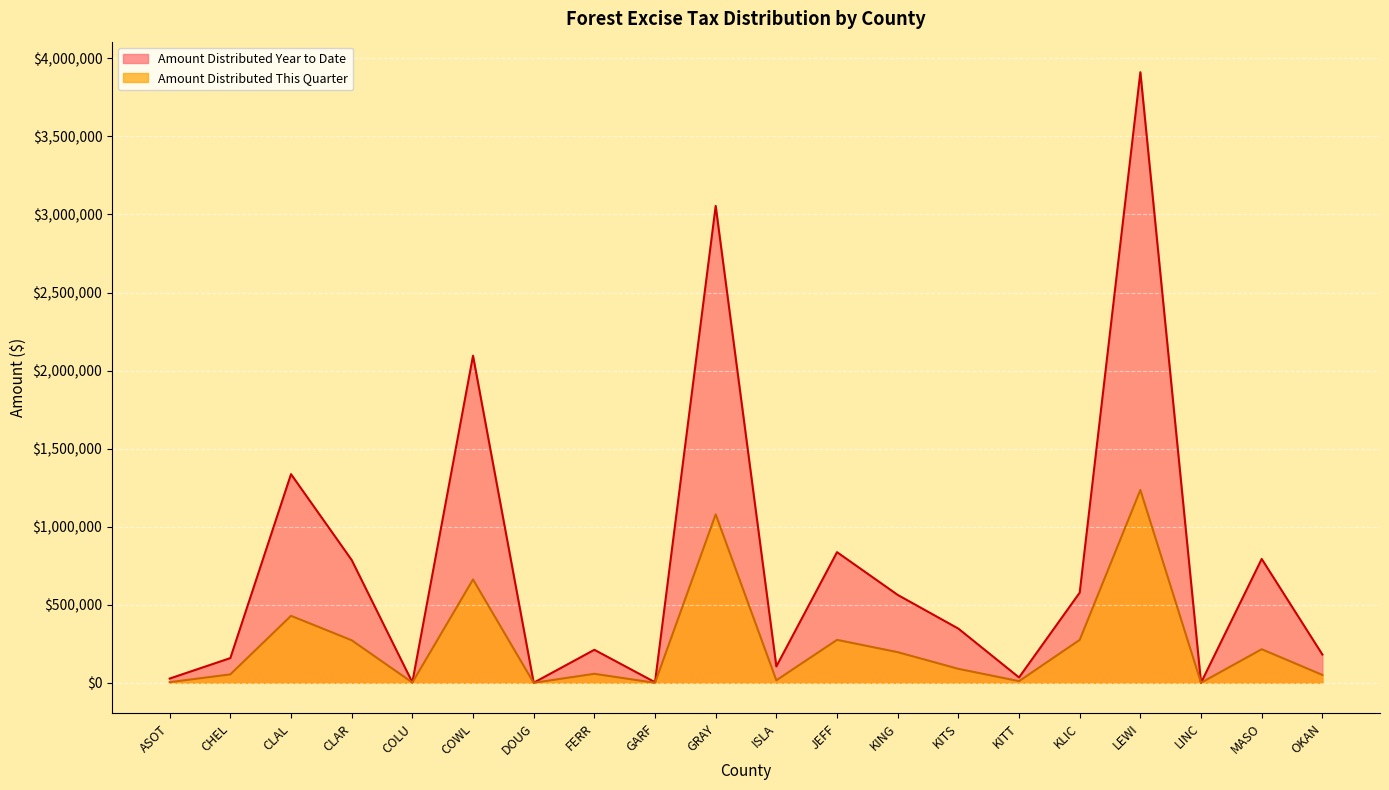

Rank the categories by Amount Distributed This Quarter value from highest to lowest.

LEWI, GRAY, COWL, CLAL, JEFF, KLIC, CLAR, MASO, KING, KITS, FERR, CHEL, OKAN, ISLA, KITT, ASOT, COLU, LINC, GARF, DOUG